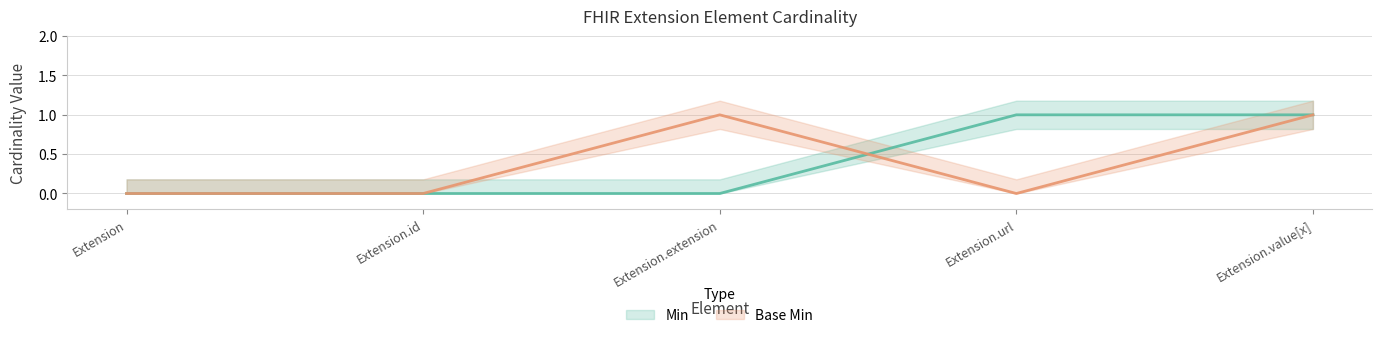

What position from the left is Extension?

1